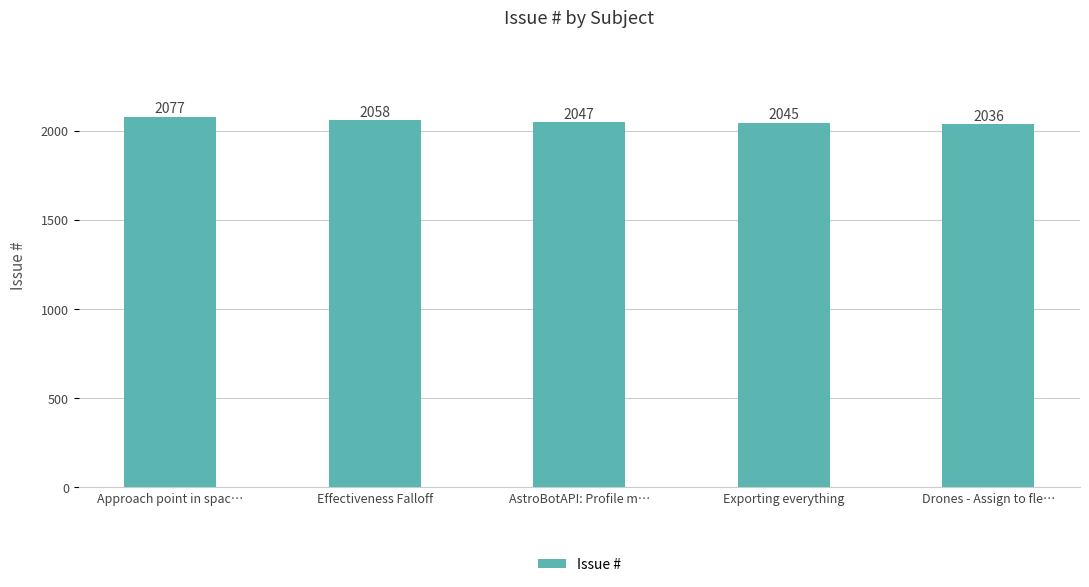

Between AstroBotAPI: Profile m… and Drones - Assign to fle…, which is larger?

AstroBotAPI: Profile m…